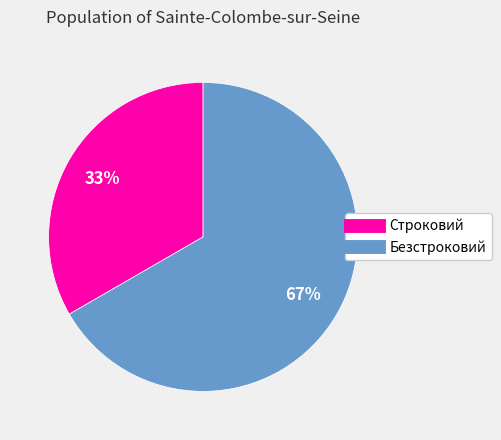

How many segments does this pie chart have?

2